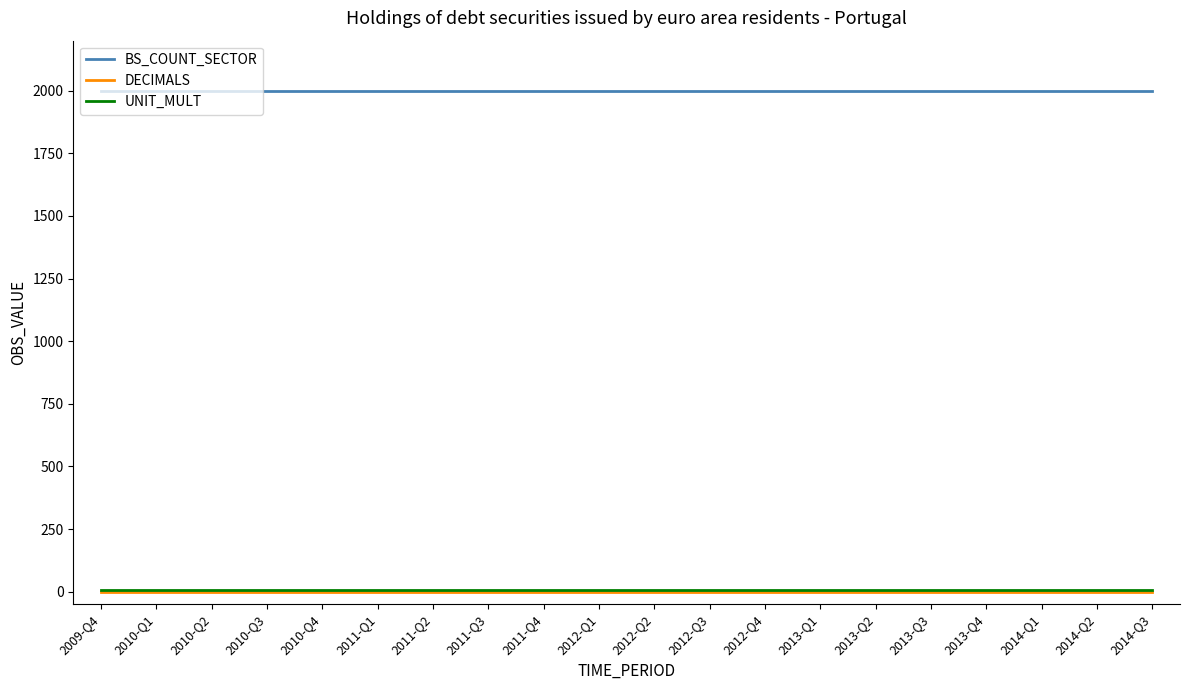

What is the difference between the highest and lowest values at 2012-Q1?

2000